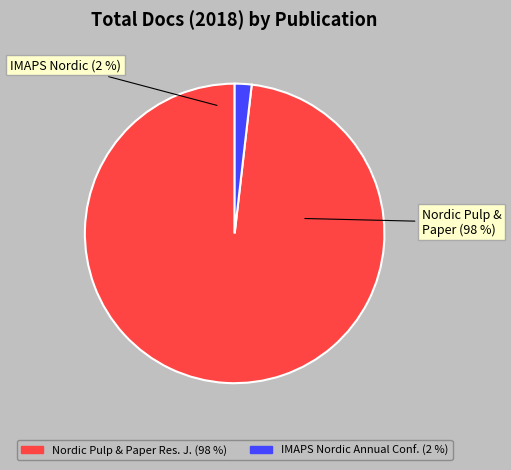

To the nearest percent, what portion does IMAPS Nordic Annual Conference Proceedings represent?

2%